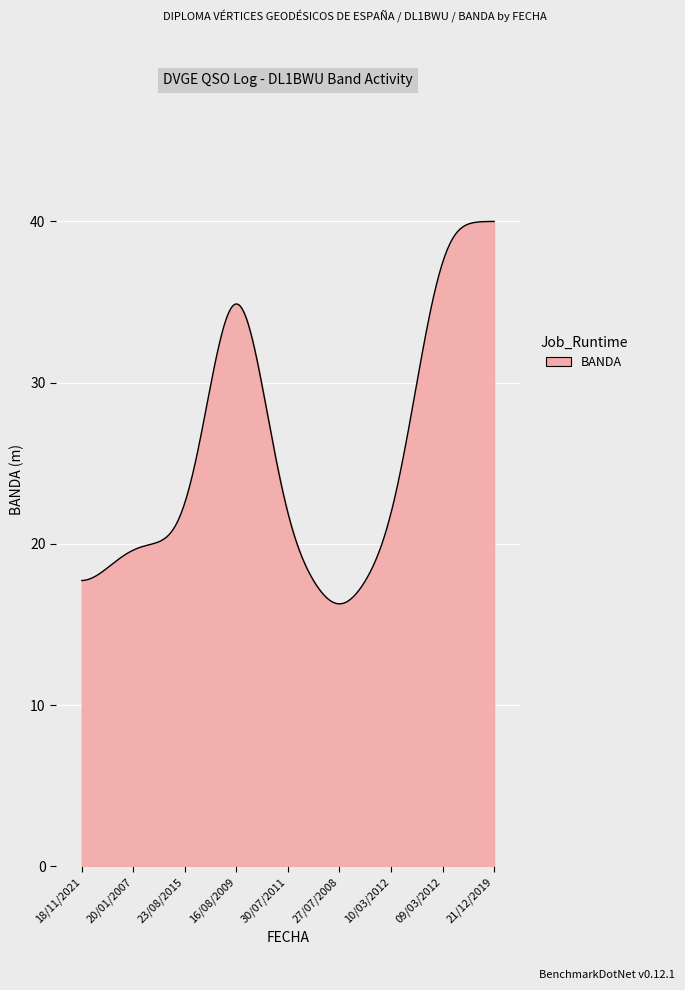

What is the greatest value displayed?

40.0